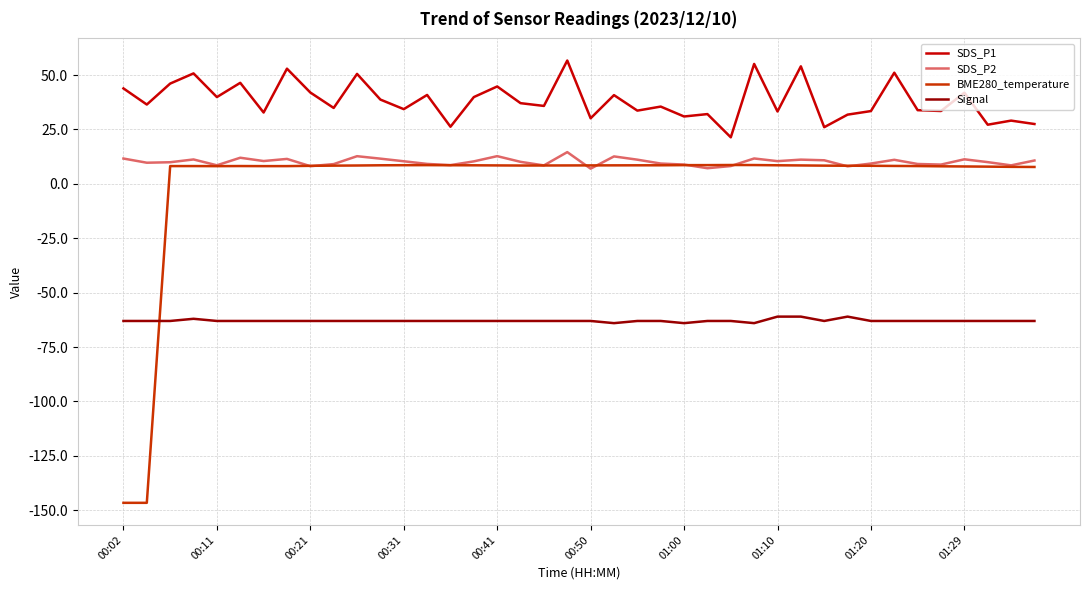

Which series has the largest range (max minus min)?

BME280_temperature